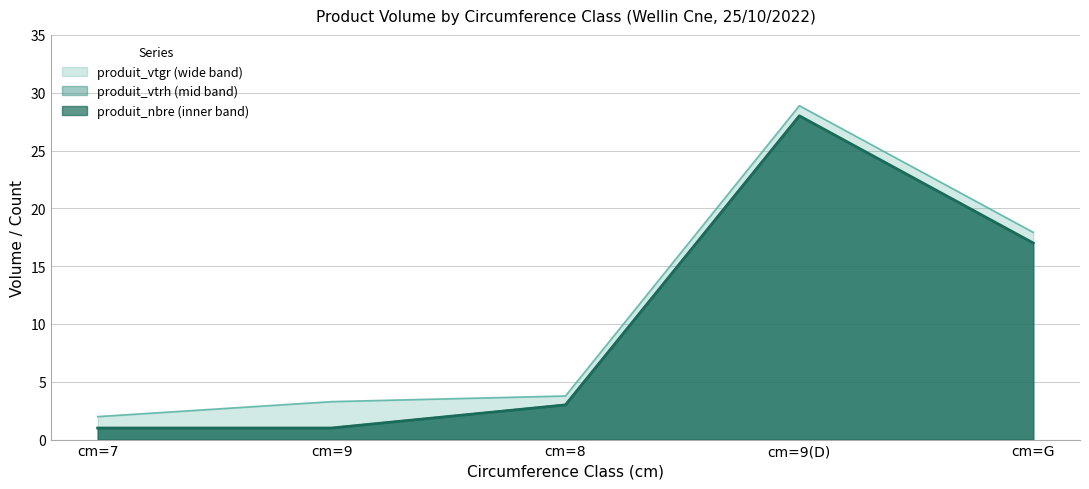

Reading left to right, extract all data points from this chart.

produit_vtgr: cm=7=2.0	cm=9=3.3	cm=8=3.8	cm=9(D)=28.9	cm=G=17.9
produit_nbre: cm=7=1.0	cm=9=1.0	cm=8=3.0	cm=9(D)=28.0	cm=G=17.0
produit_vtrh: cm=7=1.0	cm=9=1.0	cm=8=3.0	cm=9(D)=28.0	cm=G=17.0